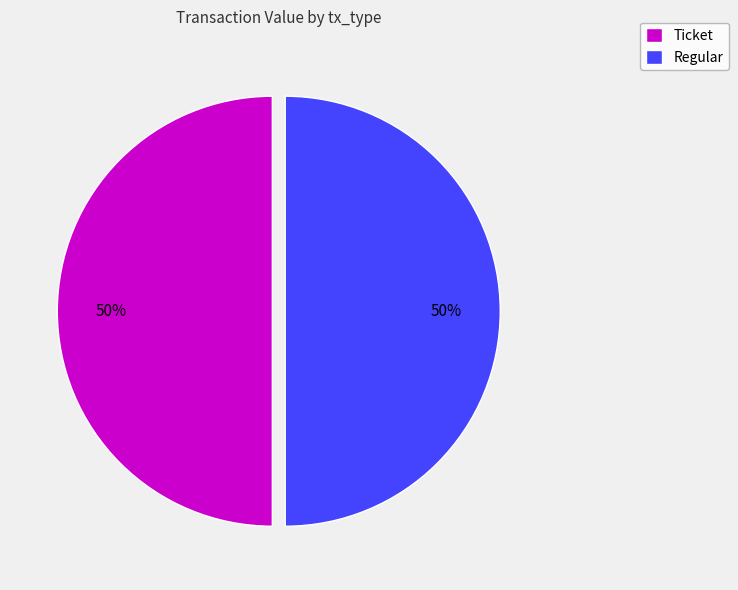

Is the sum of Ticket and Regular greater than half?

Yes